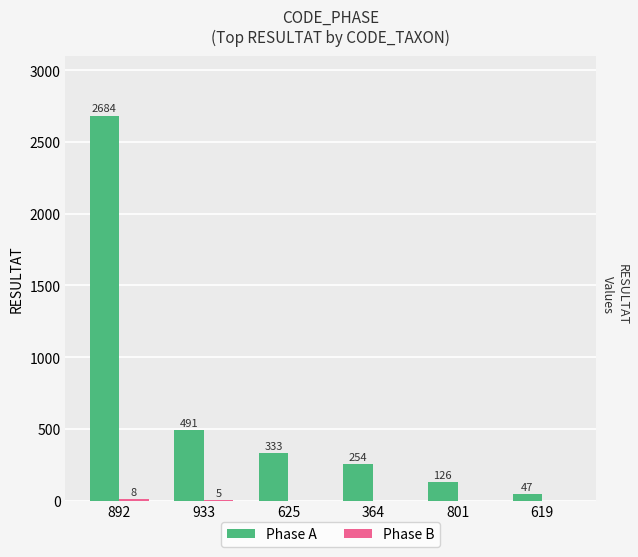

Read the Phase A value at 933.

491